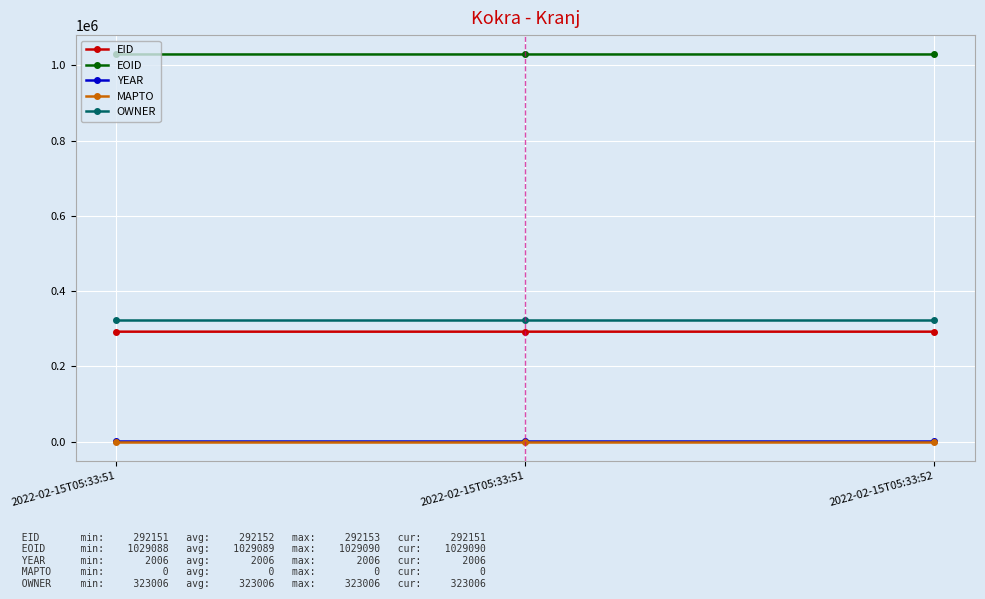

True or false: YEAR has a value of 2708 at 2022-02-15T05:33:51.

False